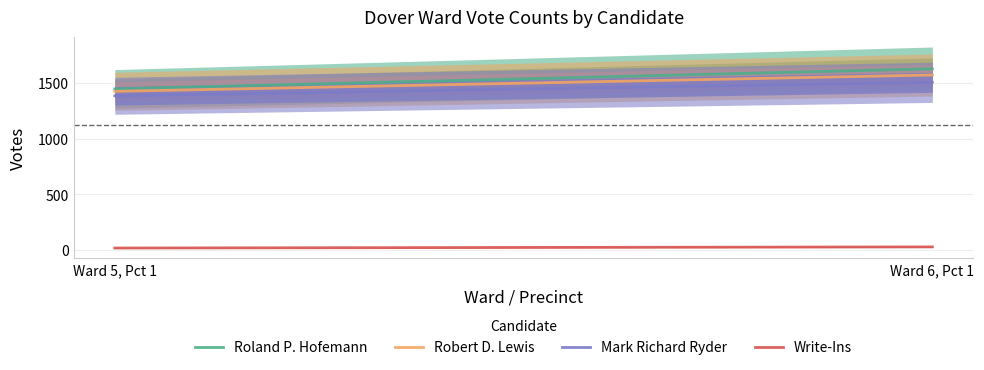

The value of Roland P. Hofemann at Ward 6, Pct 1 is 2690. True or false?

False